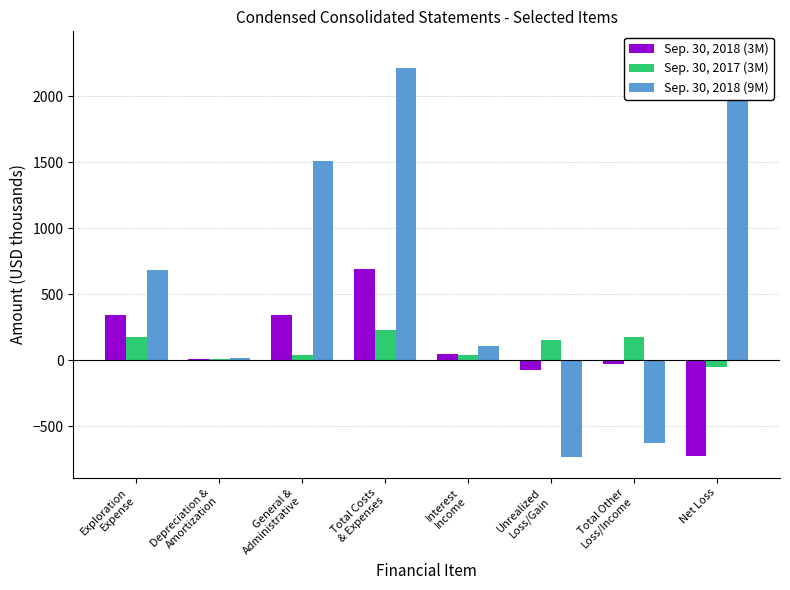

Between Depreciation &
Amortization and Unrealized
Loss/Gain, which series saw the biggest shift?

Sep. 30, 2018 (9M)